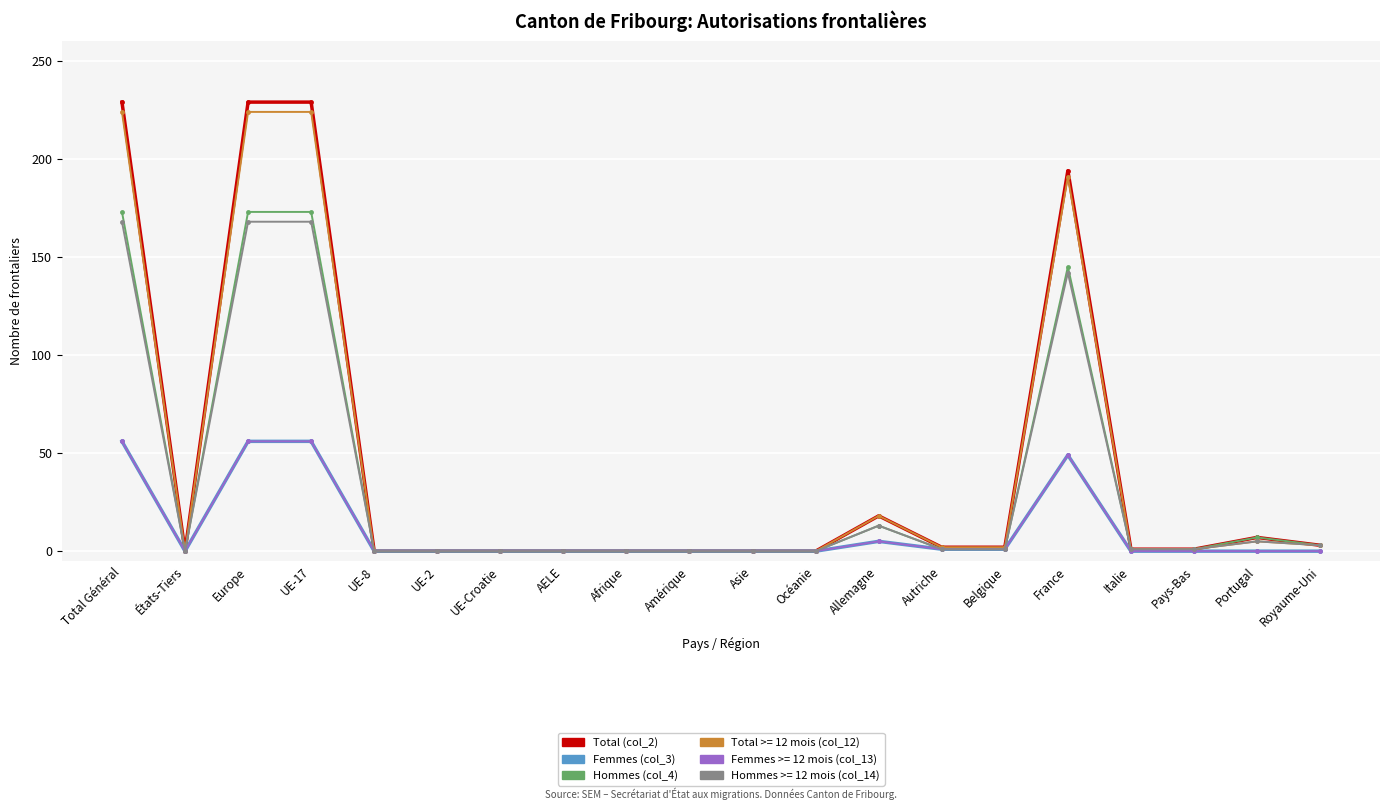

Does the chart have visible grid lines?

Yes